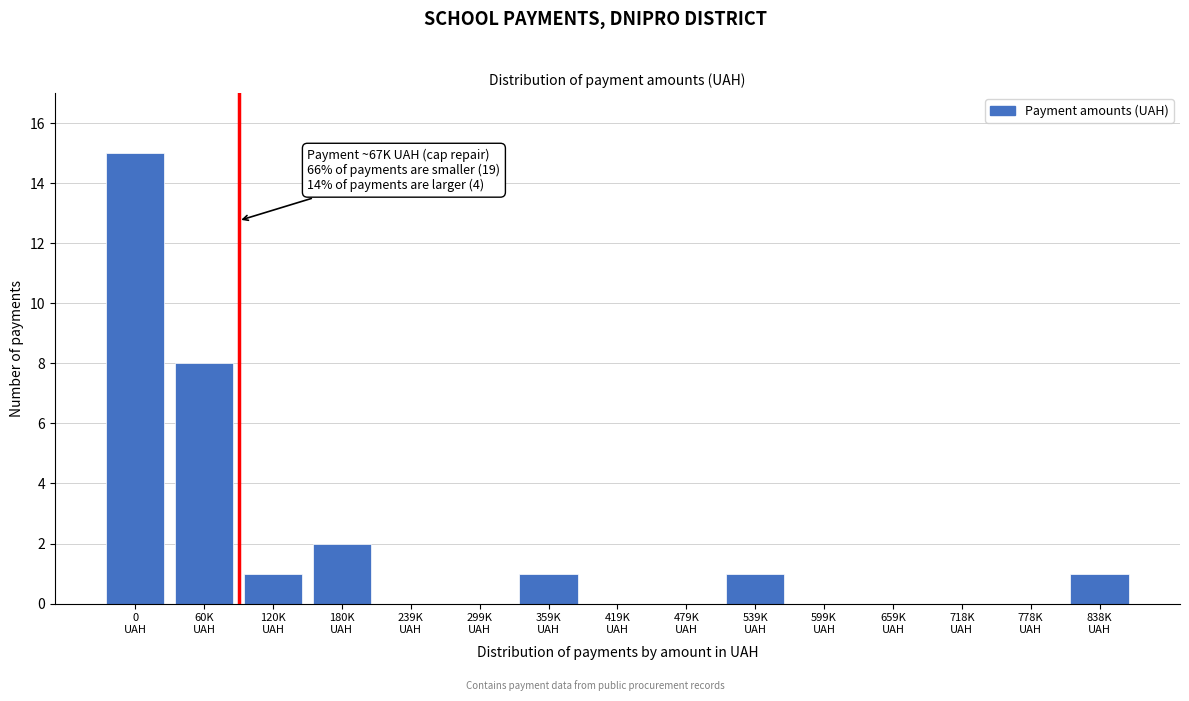

What is the greatest value displayed?

15